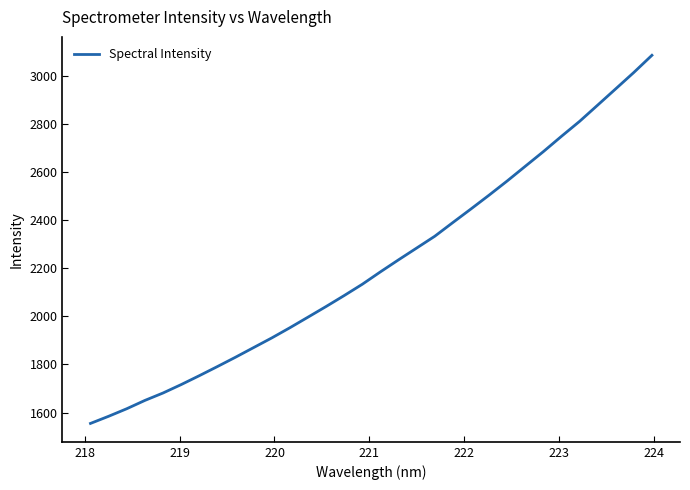

True or false: there are more than 0 points higher than both neighbors.

False